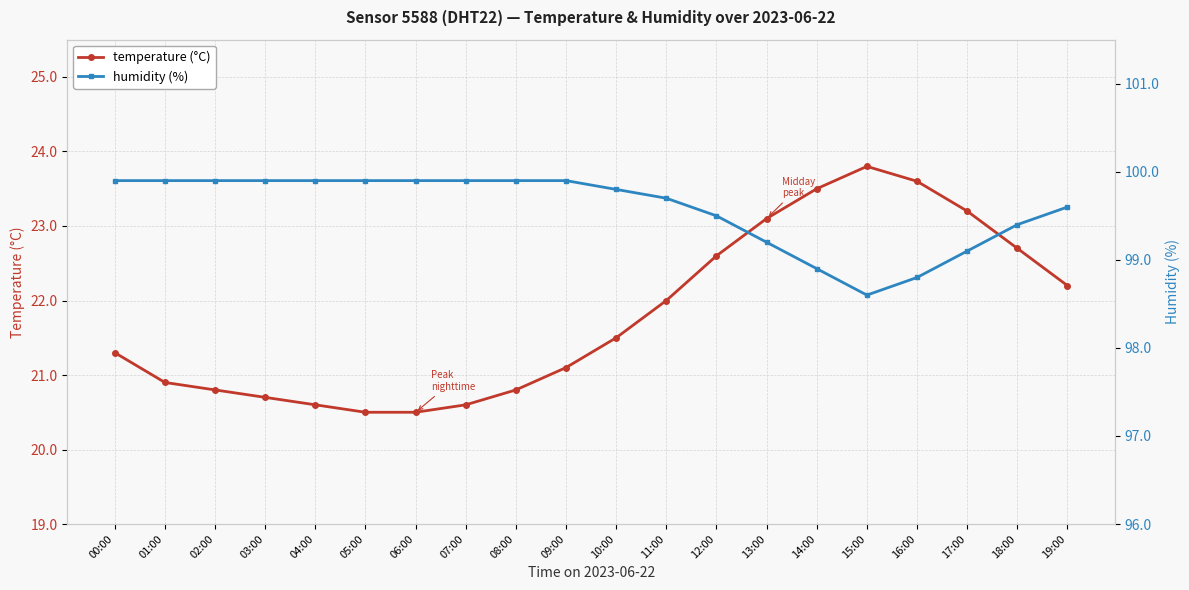

The value of humidity (%) at 18:00 is 143.2. True or false?

False